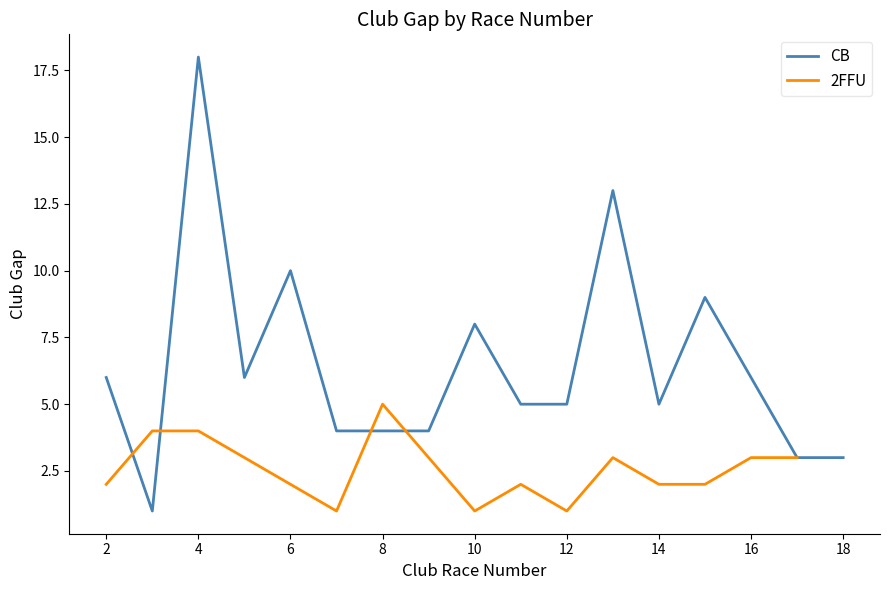

How many data points are less than 4?

16